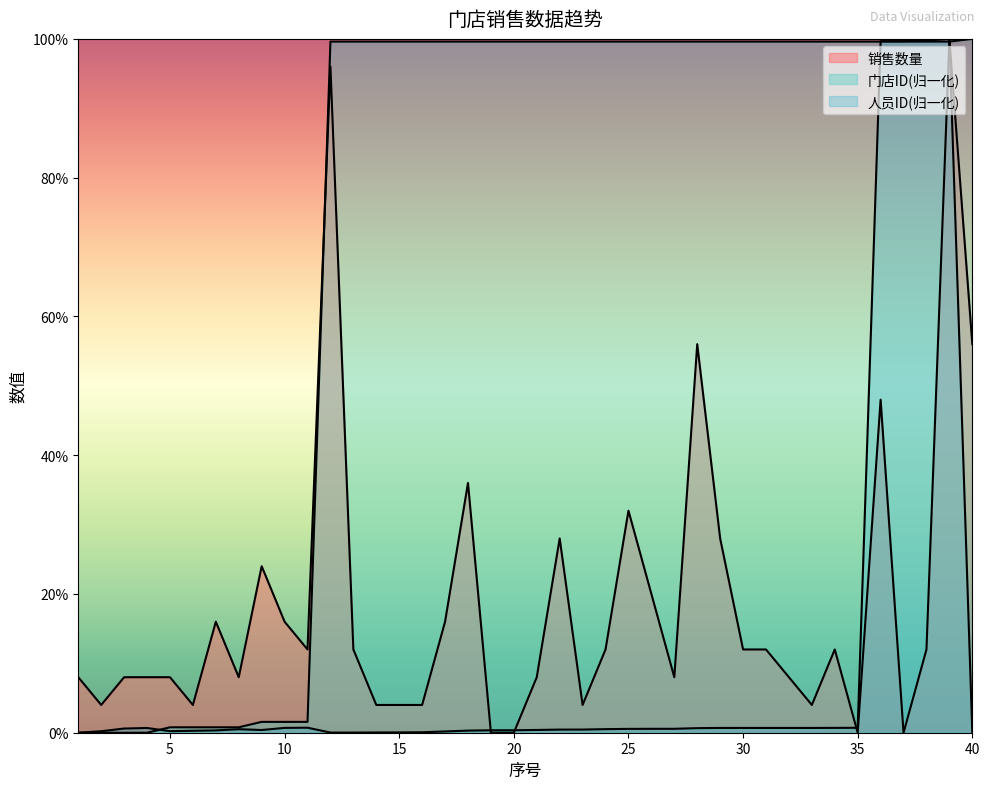

What is the average value of the 销售数量 series?

18.7